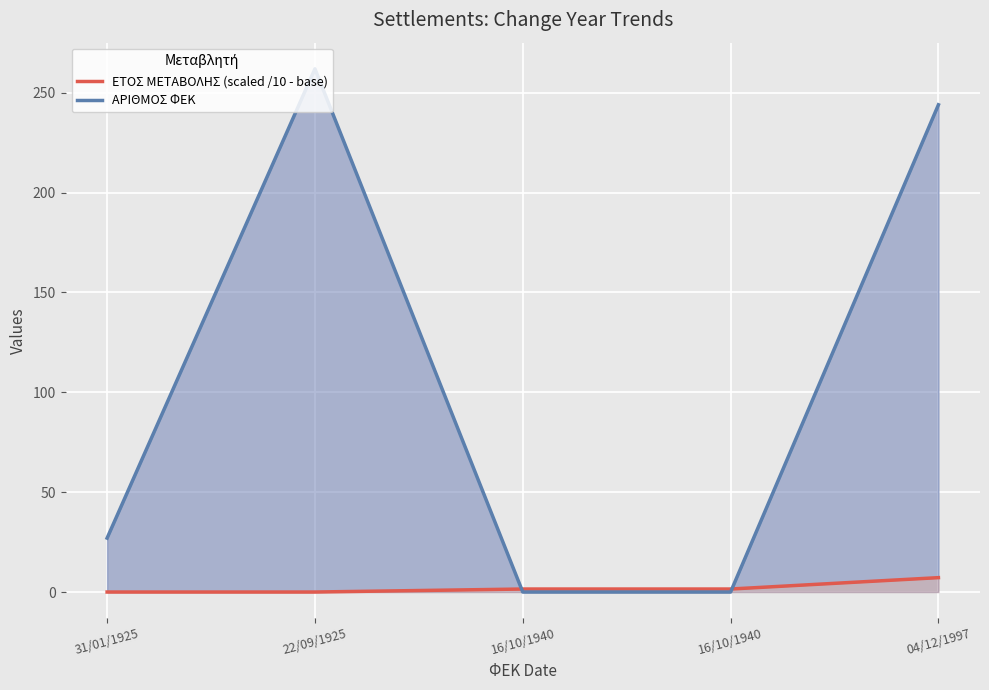

Rank the categories by ΑΡΙΘΜΟΣ ΦΕΚ value from highest to lowest.

22/09/1925, 04/12/1997, 31/01/1925, 16/10/1940, 16/10/1940